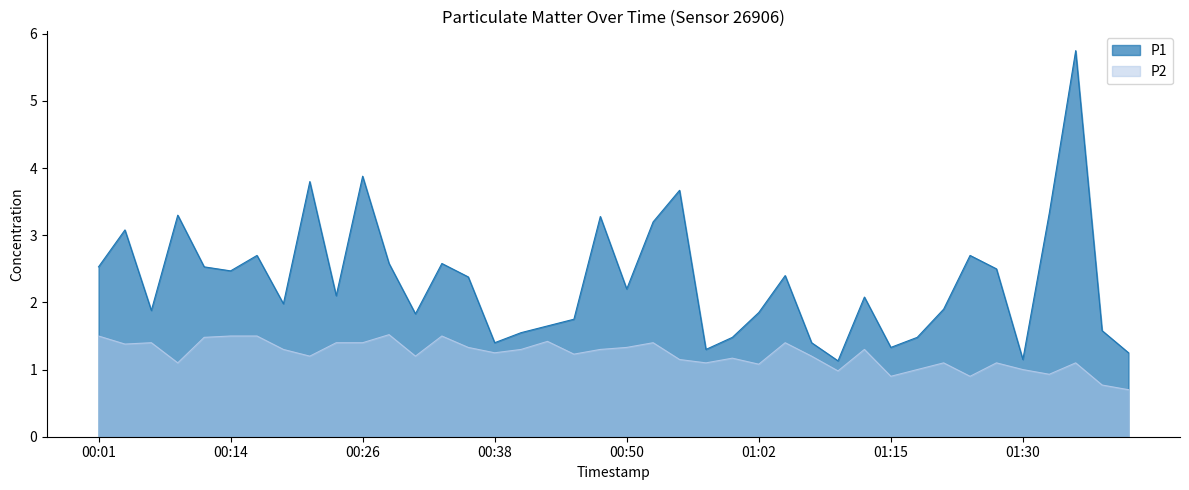

True or false: P1 and P2 intersect in this chart.

False